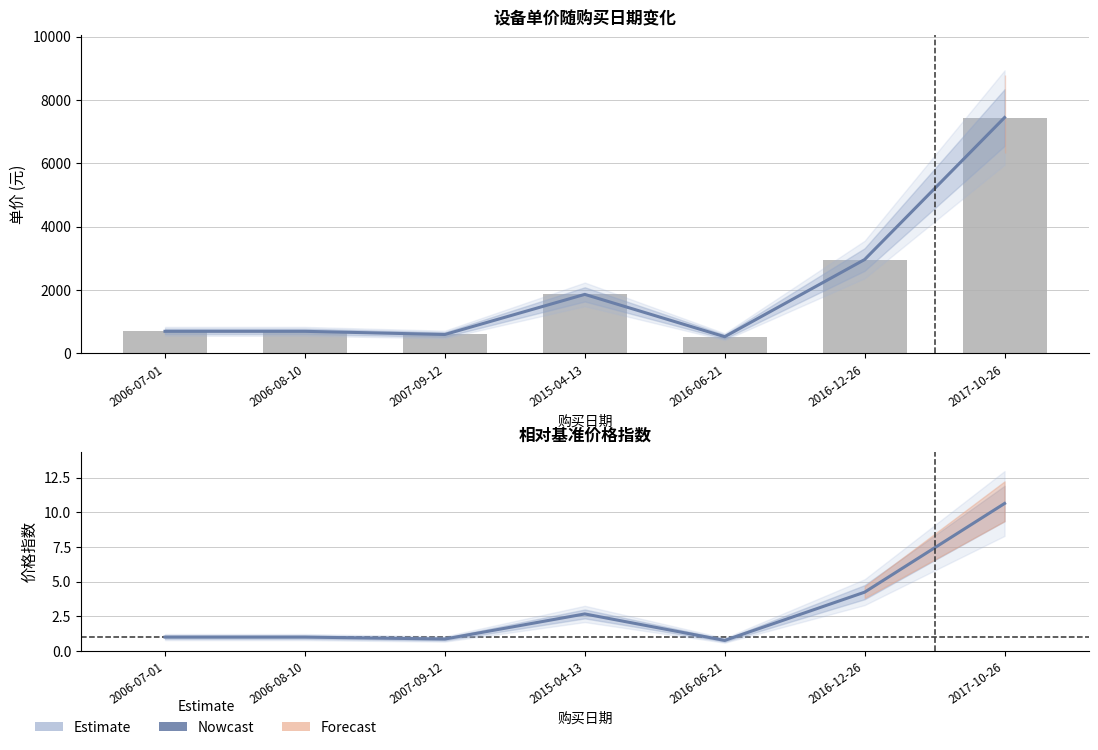

True or false: 价格指数 (Nowcast) has a value of 1.7 at 2006-08-10.

False